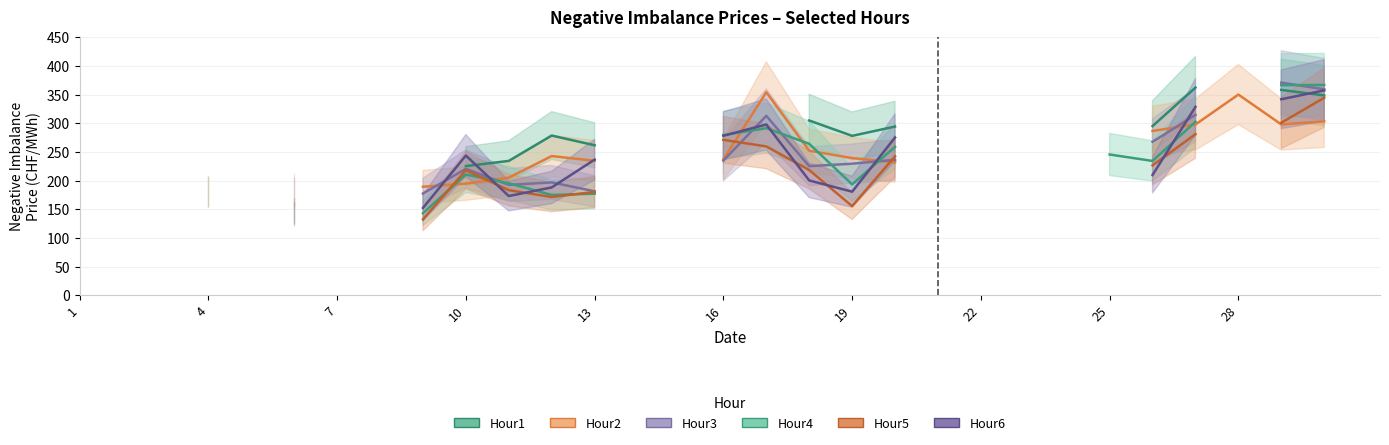

True or false: Hour1 and Hour6 intersect in this chart.

True